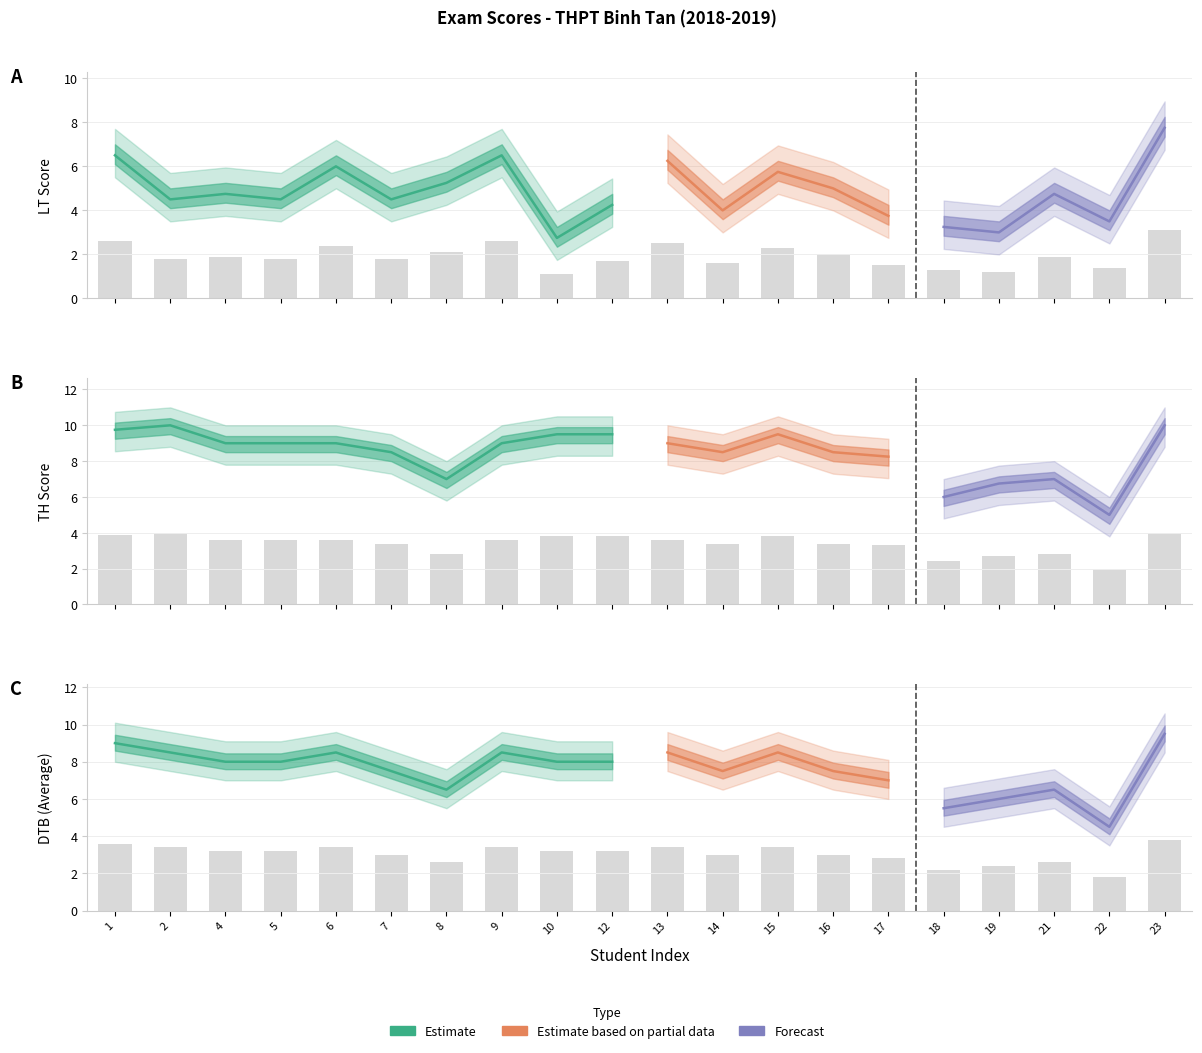

List the series in order of their peak value, lowest first.

LT, DTB, TH